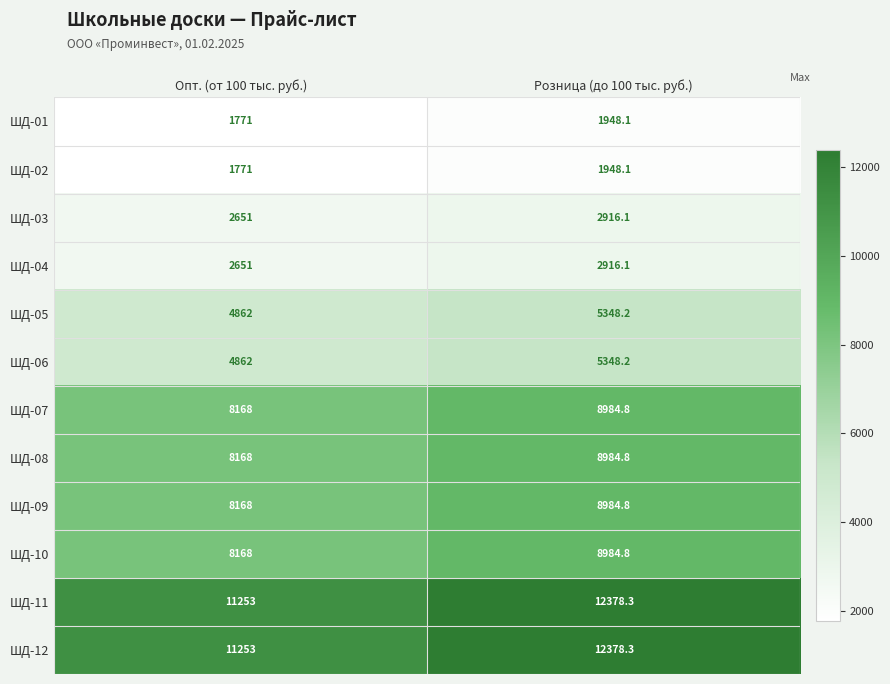

Reading left to right, list all the values displayed in this chart.

ШД-01: 1771.0	1948.1
ШД-02: 1771.0	1948.1
ШД-03: 2651.0	2916.1
ШД-04: 2651.0	2916.1
ШД-05: 4862.0	5348.2
ШД-06: 4862.0	5348.2
ШД-07: 8168.0	8984.8
ШД-08: 8168.0	8984.8
ШД-09: 8168.0	8984.8
ШД-10: 8168.0	8984.8
ШД-11: 11253.0	12378.3
ШД-12: 11253.0	12378.3